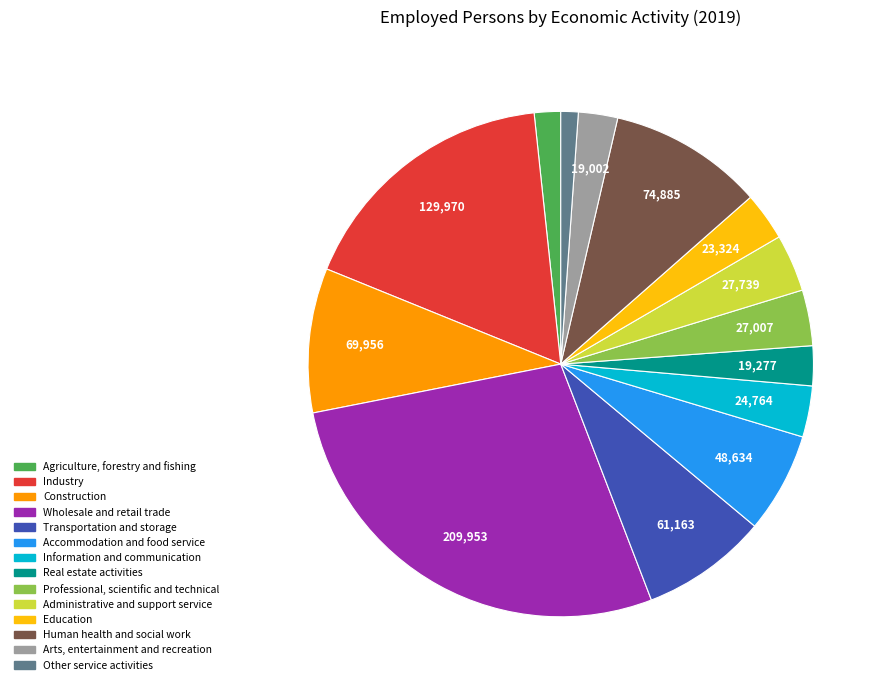

How many segments does this pie chart have?

14